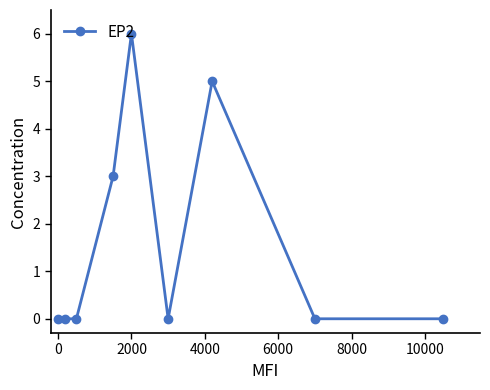

How many data points does each series have?

9